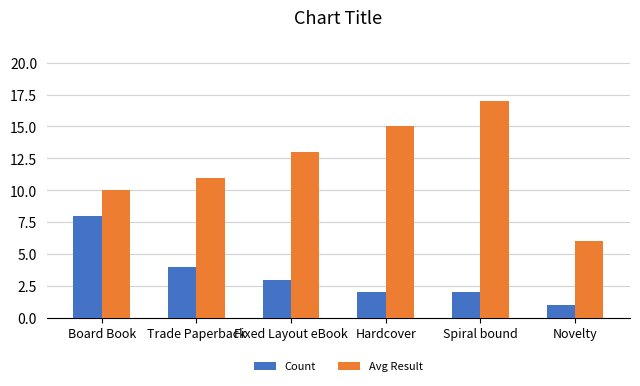

Reading left to right, list all the values displayed in this chart.

Count: Board Book=8	Trade Paperback=4	Fixed Layout eBook=3	Hardcover=2	Spiral bound=2	Novelty=1
Avg Result: Board Book=10	Trade Paperback=11	Fixed Layout eBook=13	Hardcover=15	Spiral bound=17	Novelty=6